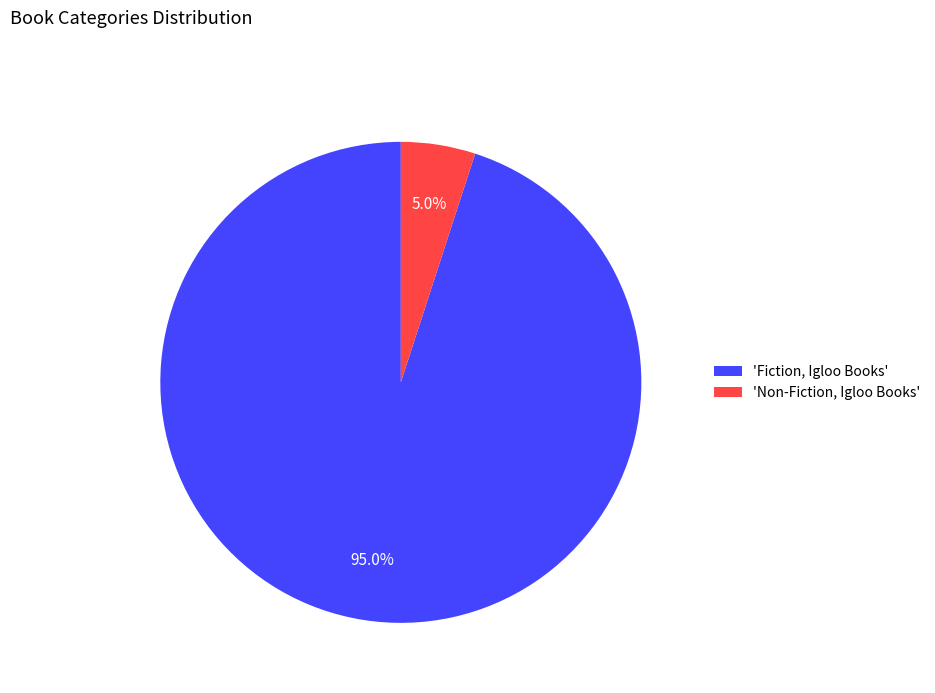

Which has a higher value, 'Fiction, Igloo Books' or 'Non-Fiction, Igloo Books'?

'Fiction, Igloo Books'